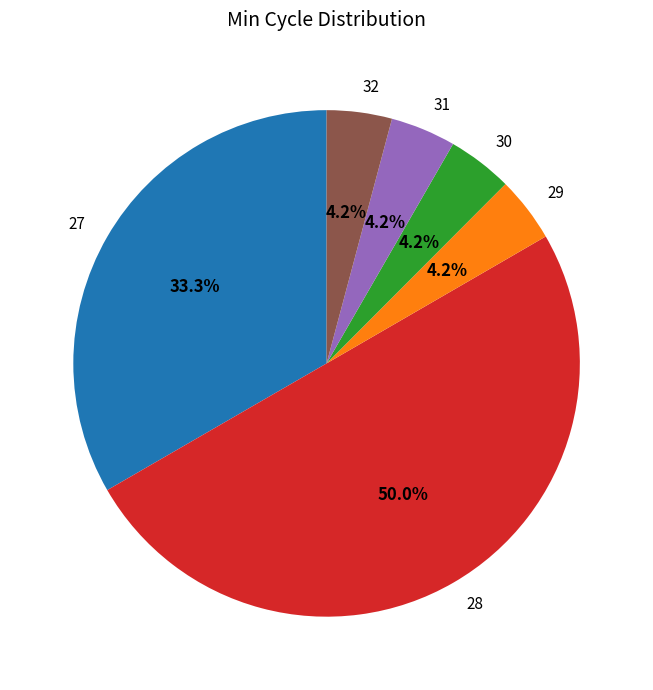

Between 32 and 27, which is larger?

27